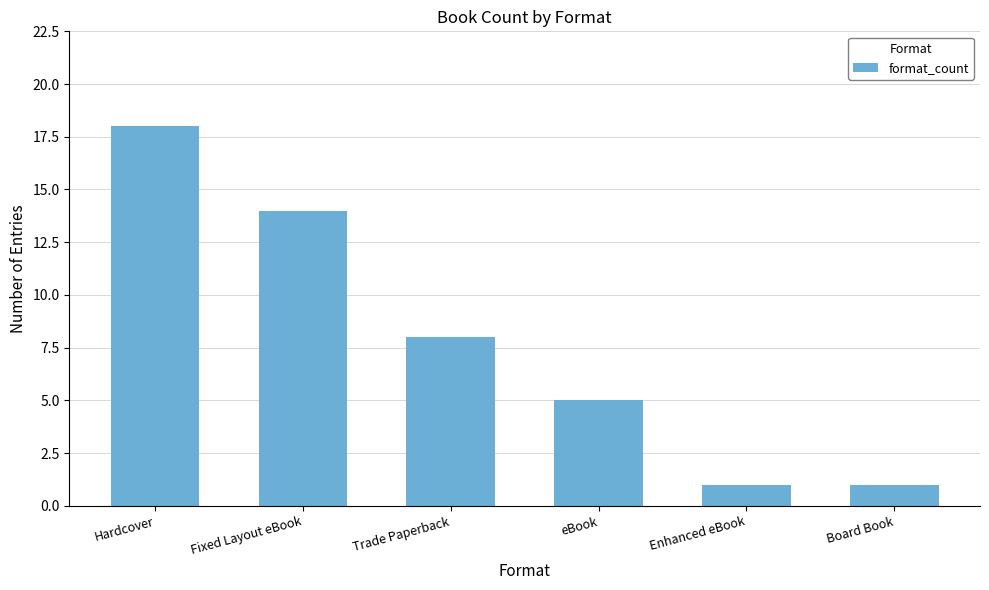

What is the change in value from eBook to Board Book?

-4